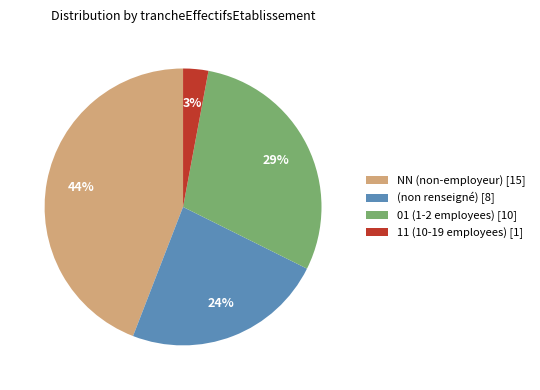

To the nearest percent, what is the average slice percentage?

25%